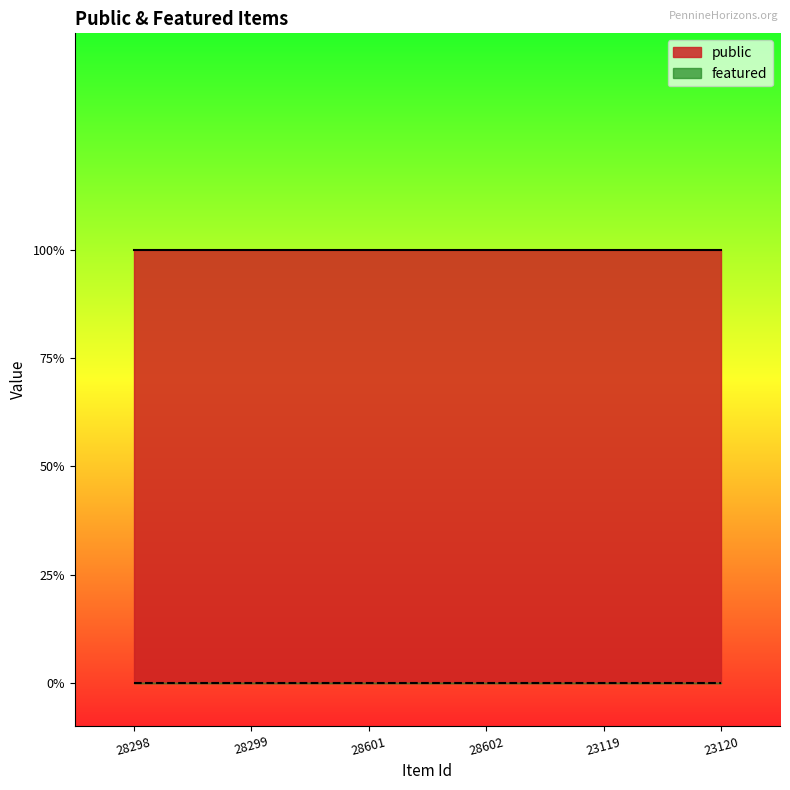

List the series in order of their peak value, highest first.

public, featured